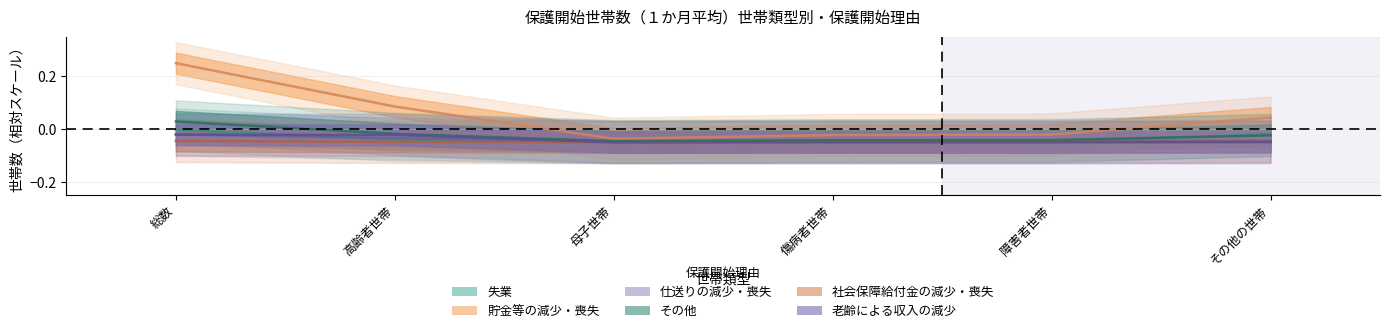

Rank the series by their maximum value, from lowest to highest.

社会保障給付金の減少・喪失, 老齢による収入の減少, 仕送りの減少・喪失, 失業, その他, 貯金等の減少・喪失